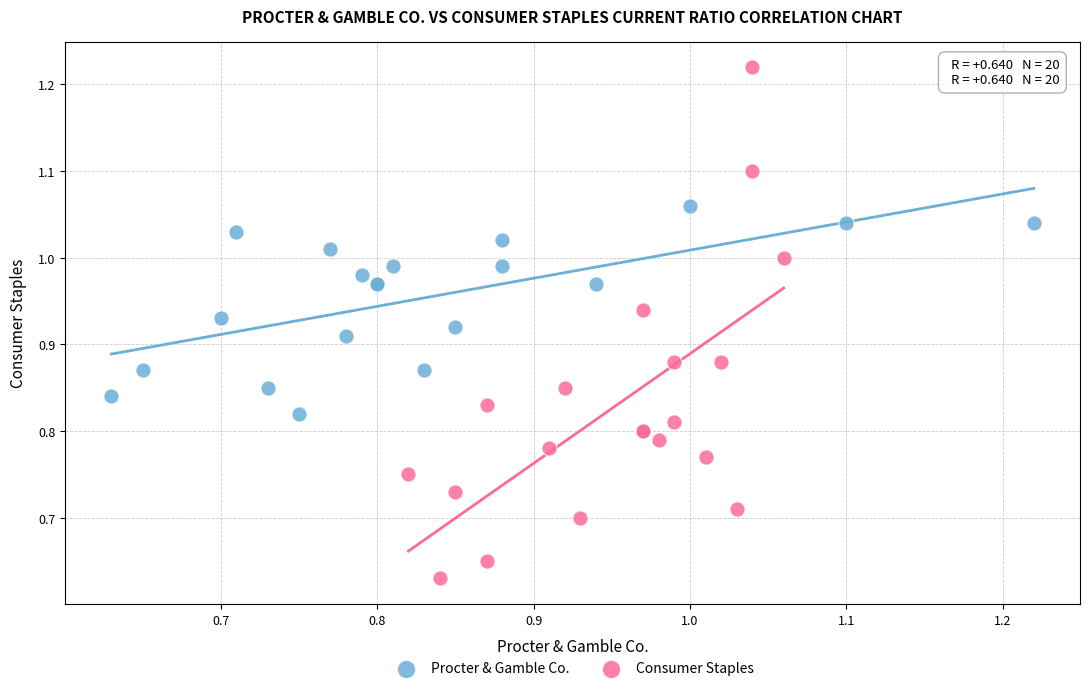

Which series has the widest spread of Y values?

Consumer Staples